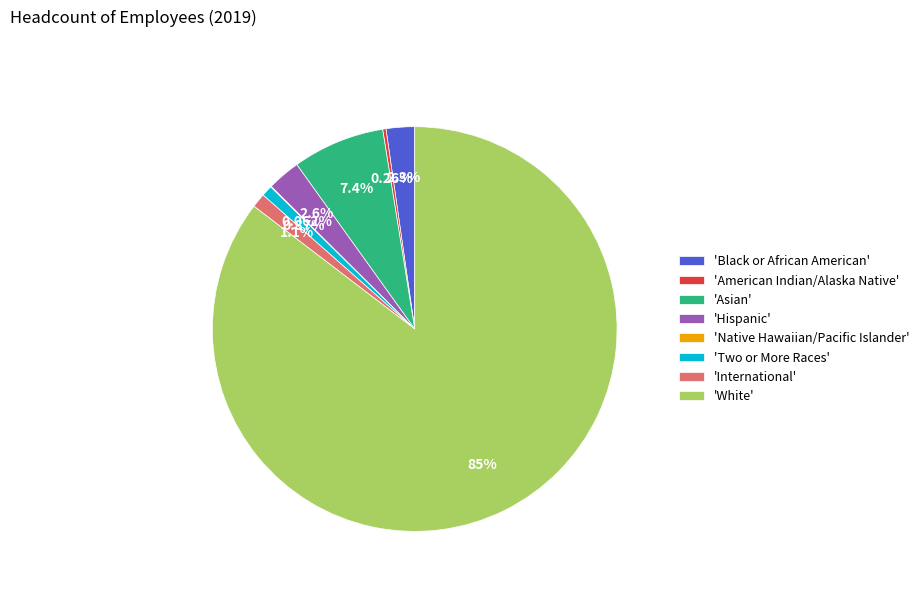

Is the sum of 'White' and 'Two or More Races' greater than half?

Yes